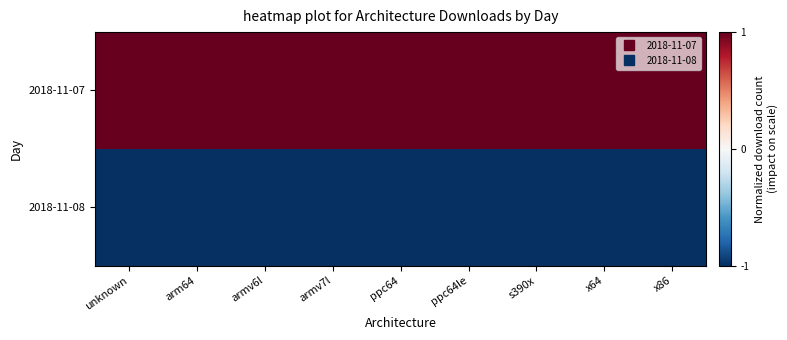

Which has a higher value, x86 or ppc64?

x86